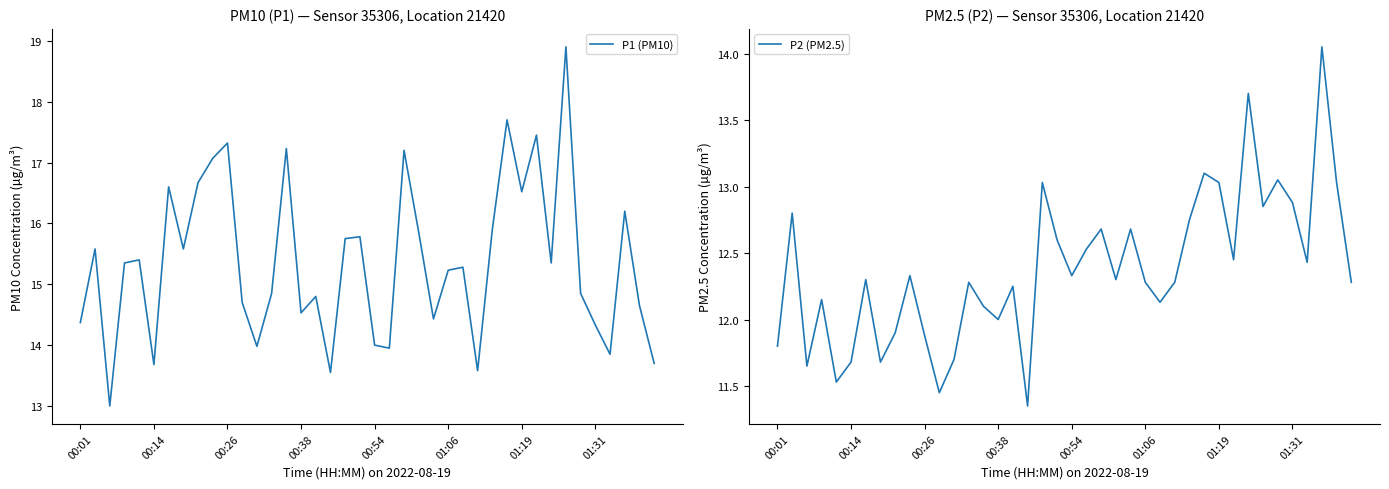

At 27, list the series in order from largest to smallest.

P1 (PM10), P2 (PM2.5)